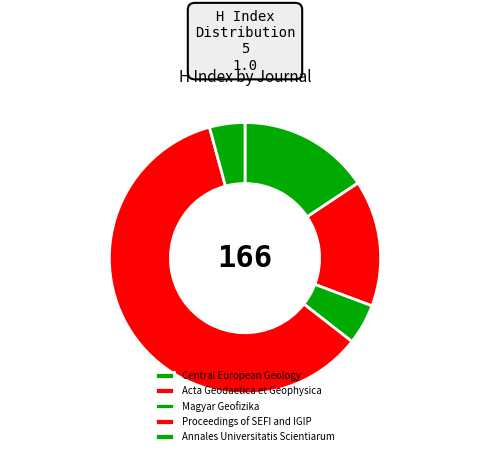

What percentage is the Annales Universitatis Scientiarum slice, to the nearest percent?

4%